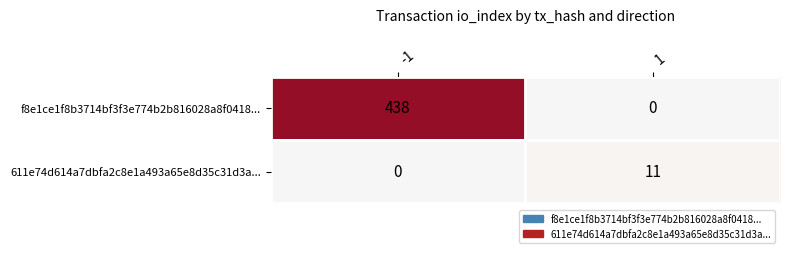

What is the highest value of the f8e1ce1f8b3714bf3f3e774b2b816028a8f0418... series?

438